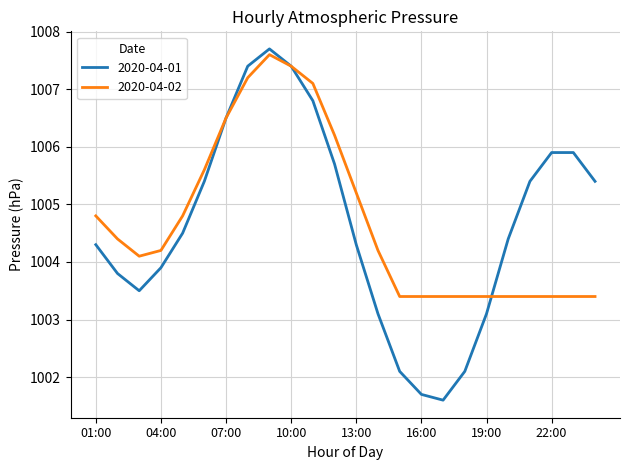

Which series has the widest spread of values?

2020-04-01